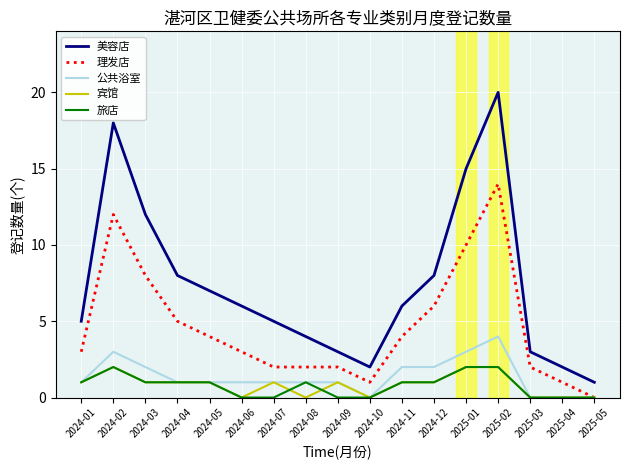

Which category has the highest value across all series?

2025-02